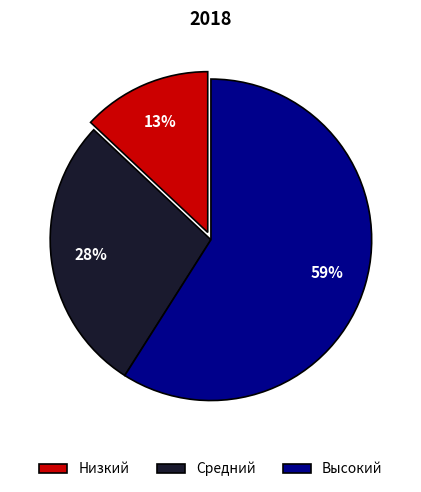

To the nearest percent, what portion does Низкий represent?

13%